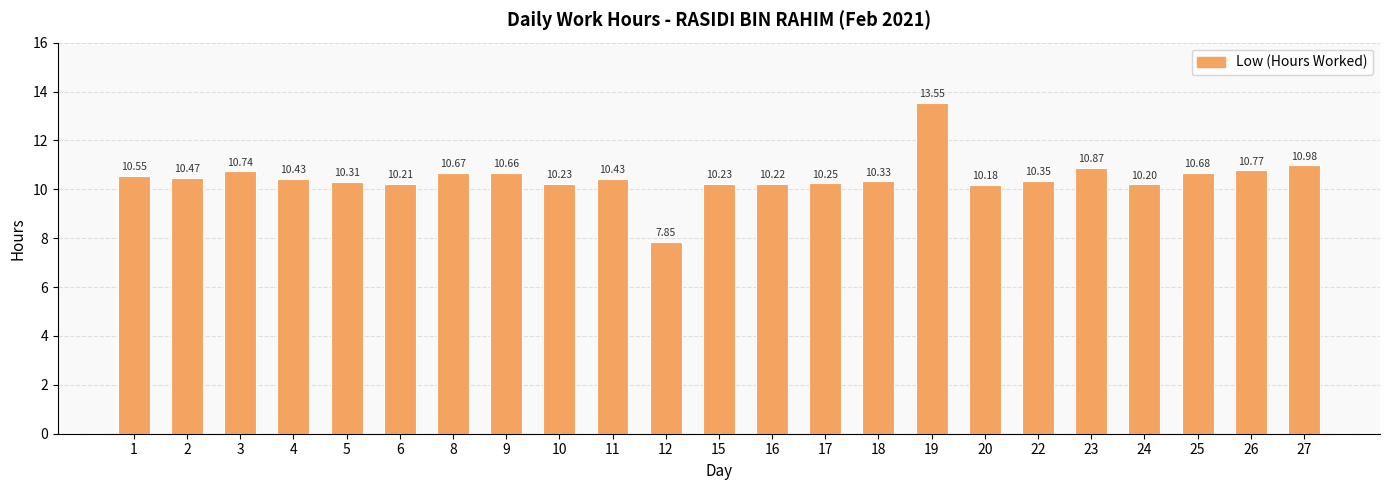

Between 3 and 10, which is larger?

3